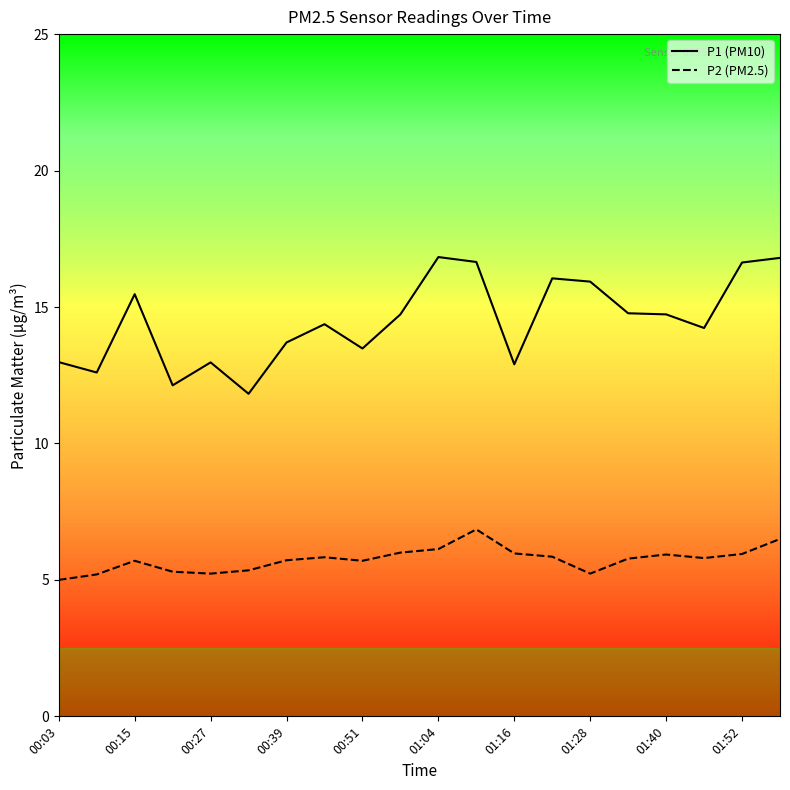

Rank the series by their maximum value, from highest to lowest.

P1 (PM10), P2 (PM2.5)